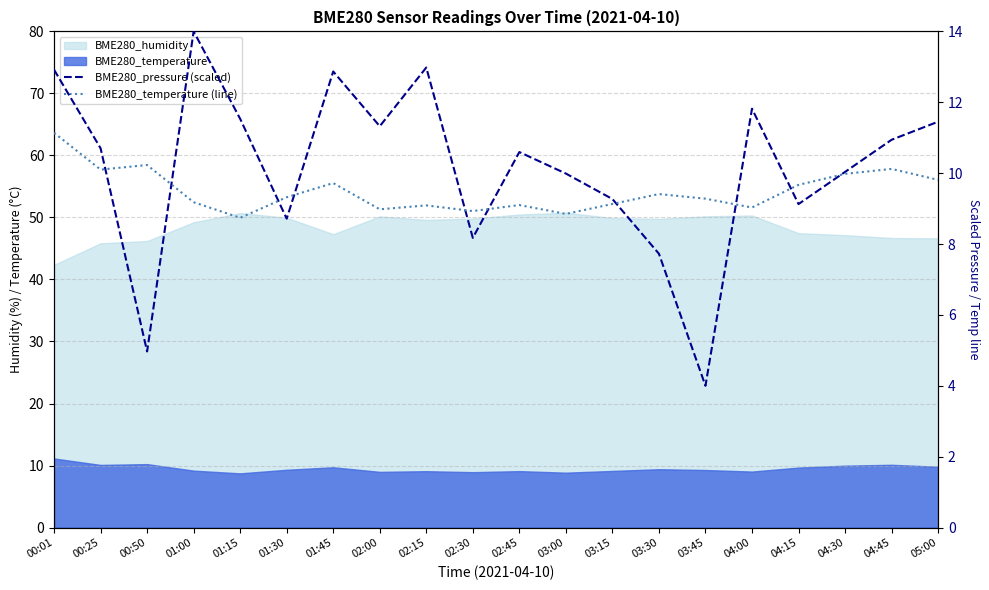

Is the value of BME280_pressure (scaled) at 00:01 greater than the value of BME280_temperature (line) at 05:00?

Yes